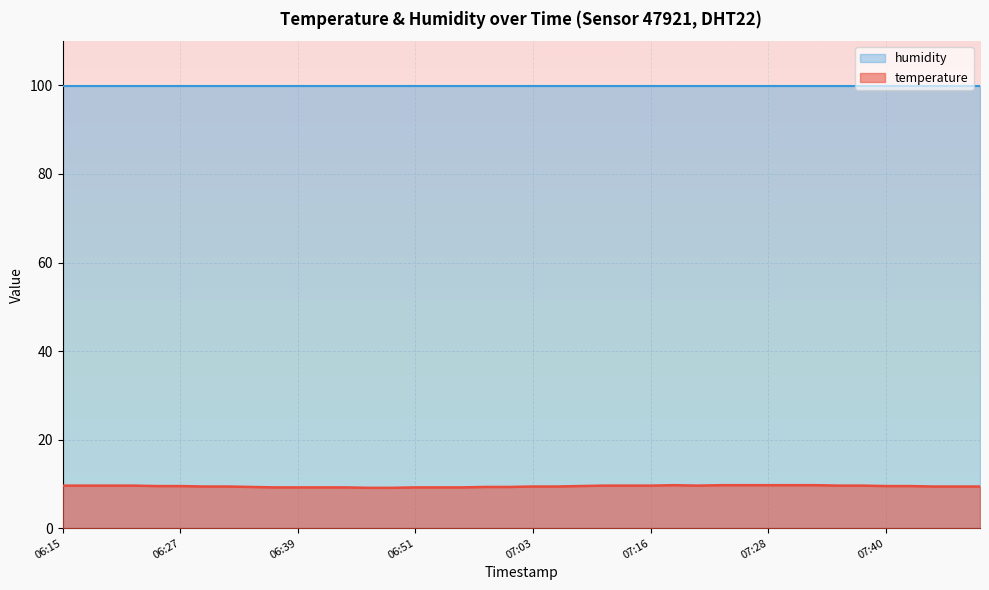

What is the maximum value for temperature?

9.7